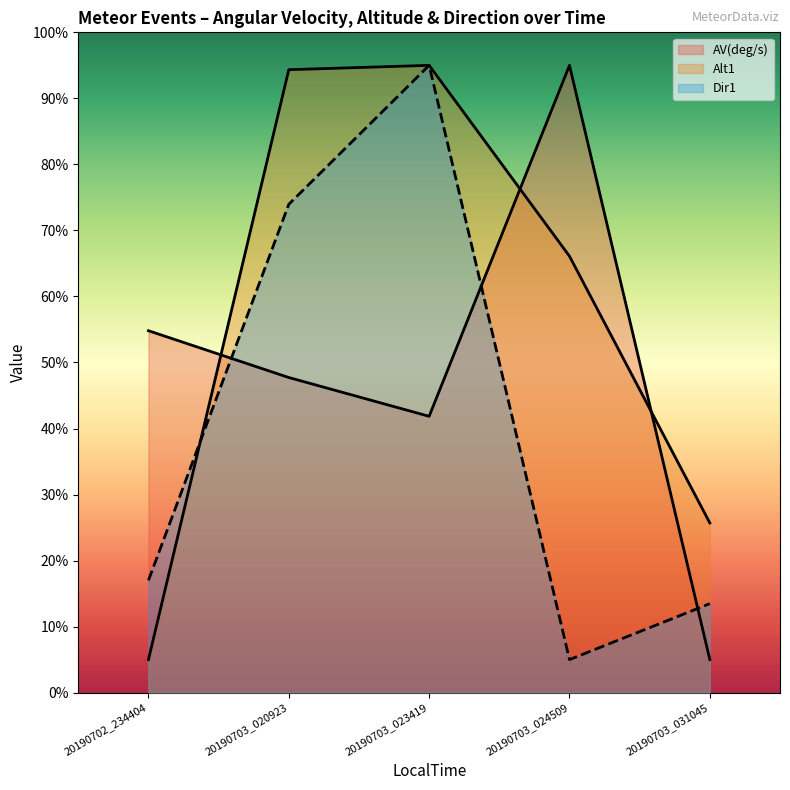

At how many categories does at least one series exceed 76?

3